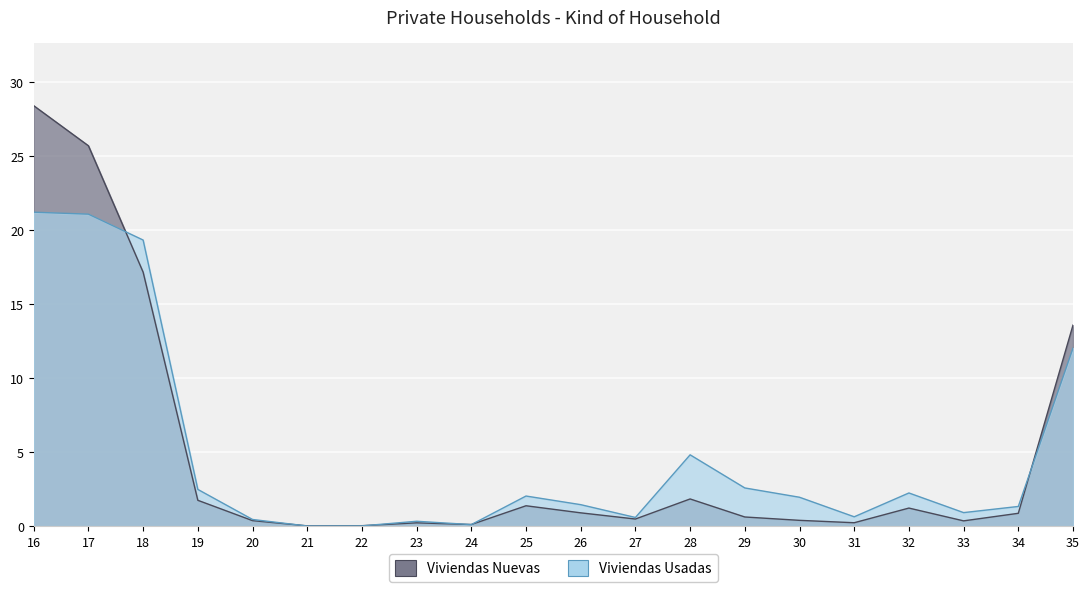

At 20, list the series in order from smallest to largest.

Viviendas Nuevas, Viviendas Usadas